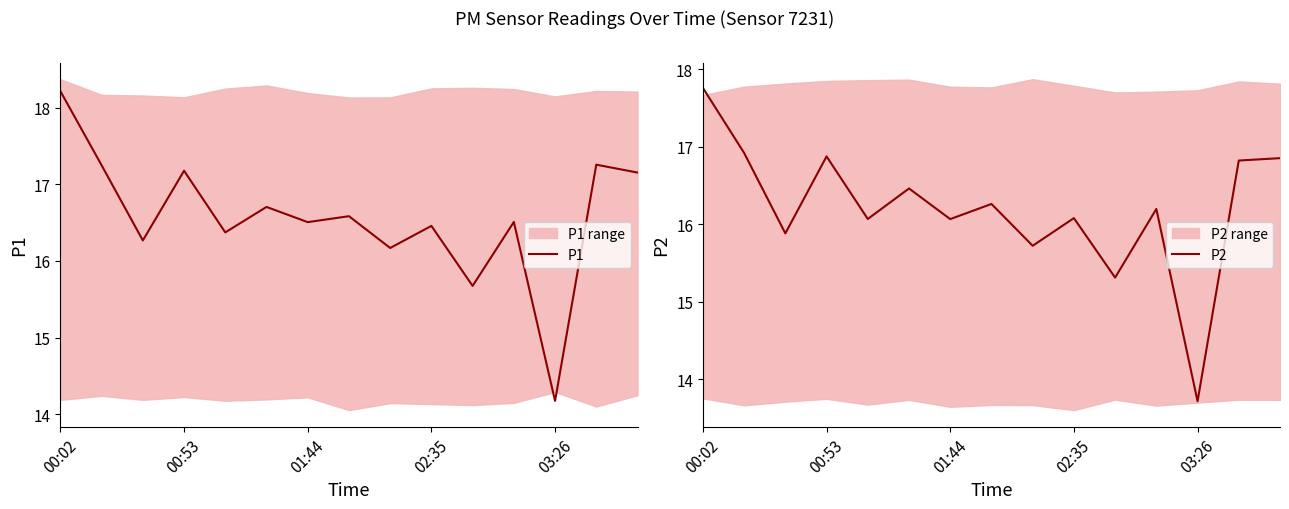

True or false: P1 and P2 cross at least once.

False